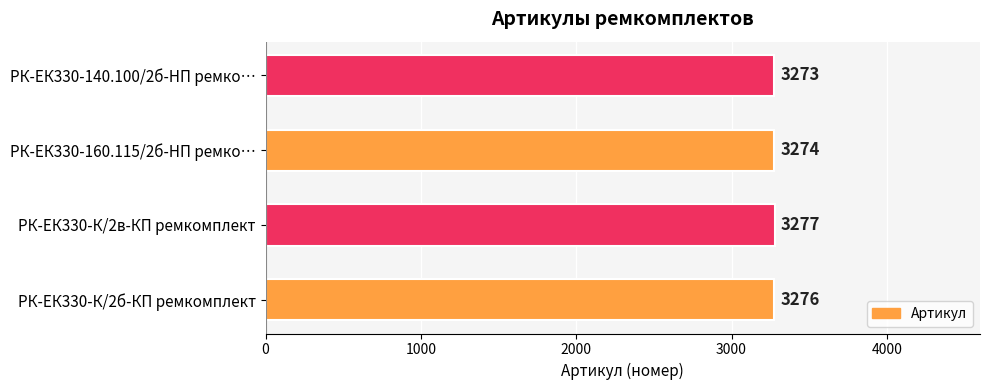

The chart shows a value of 3273 at РК-ЕК330-140.100/2б-HП ремко…. True or false?

True